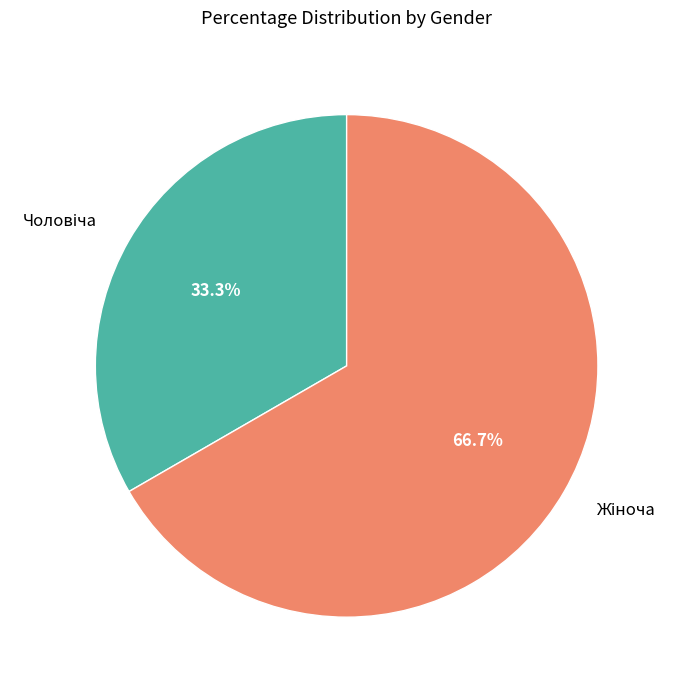

Is there a majority slice in this chart?

Yes